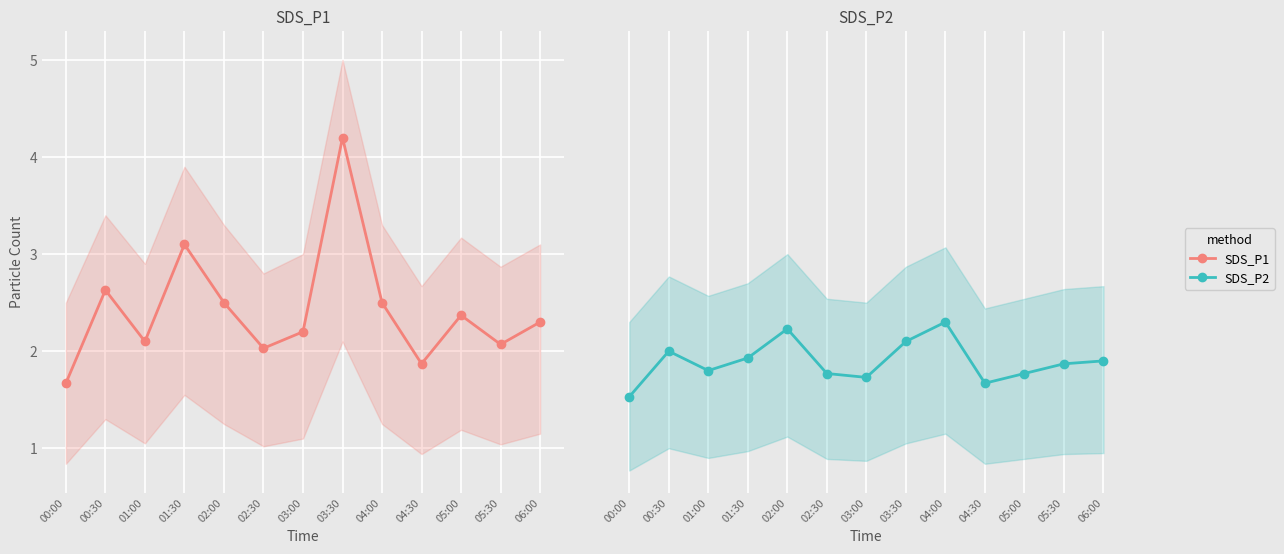

Reading left to right, what are all the values shown in this chart?

SDS_P1: 1.7	2.6	2.1	3.1	2.5	2.0	2.2	4.2	2.5	1.9	2.4	2.1	2.3
SDS_P2: 1.5	2.0	1.8	1.9	2.2	1.8	1.7	2.1	2.3	1.7	1.8	1.9	1.9